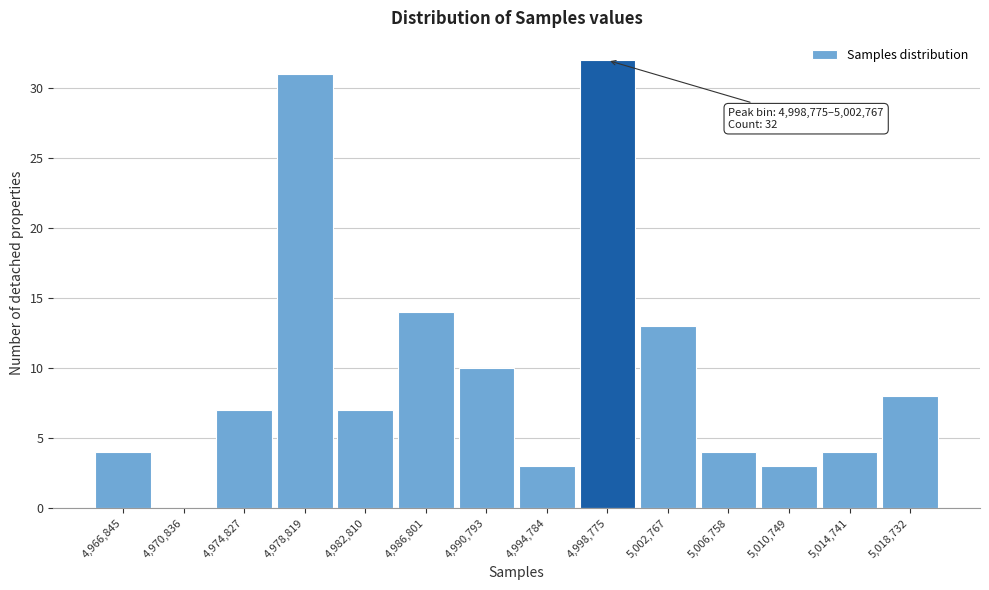

Reading left to right, transcribe all the data shown in this chart.

4,966,845=4	4,970,836=0	4,974,827=7	4,978,819=31	4,982,810=7	4,986,801=14	4,990,793=10	4,994,784=3	4,998,775=32	5,002,767=13	5,006,758=4	5,010,749=3	5,014,741=4	5,018,732=8